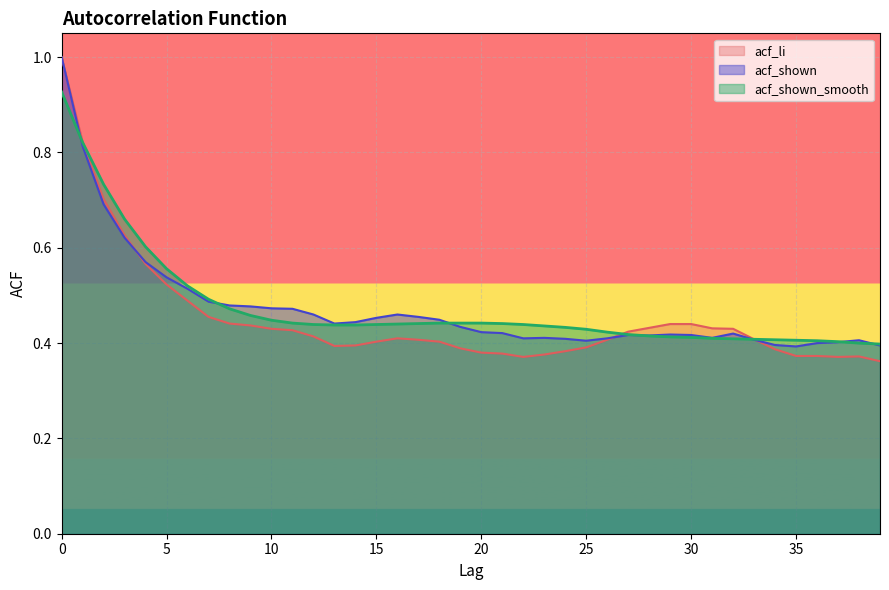

What is the average value of the acf_shown series?

0.5